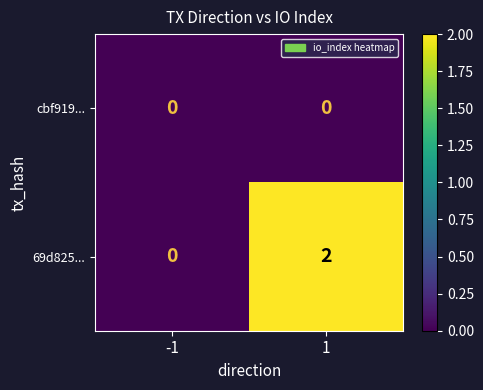

The 69d825... series shows 0 at -1. True or false?

True